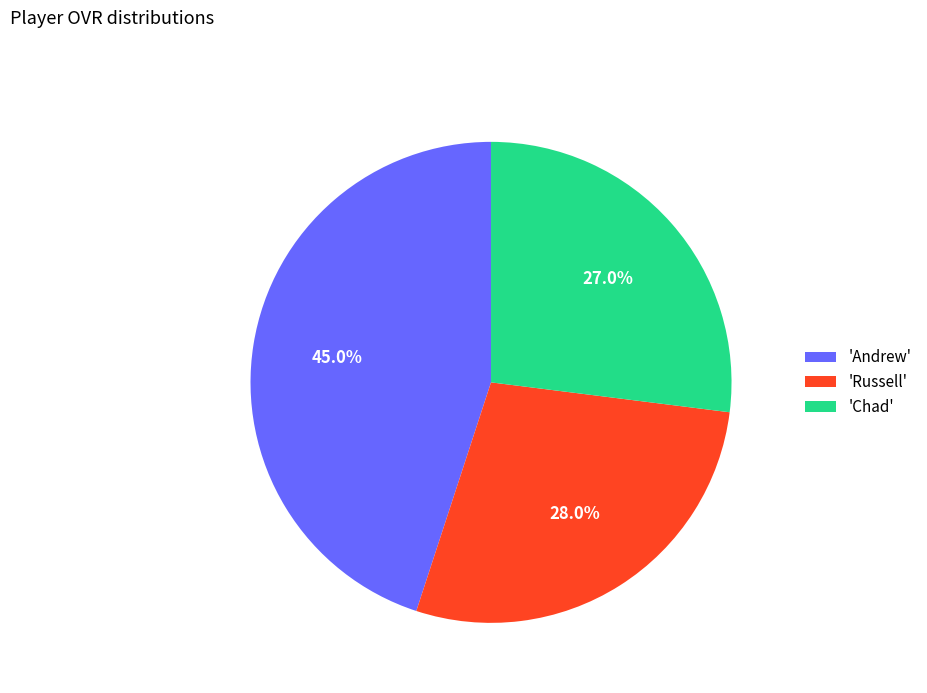

How many slices are in this pie chart?

3